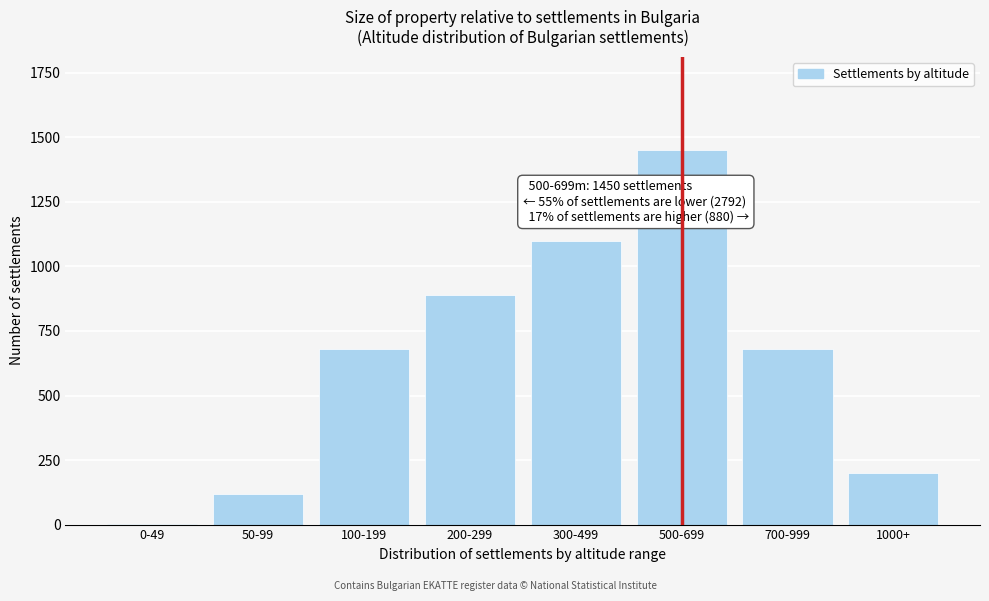

Reading right to left, extract all data points from this chart.

1000+=200	700-999=680	500-699=1450	300-499=1100	200-299=890	100-199=680	50-99=120	0-49=2